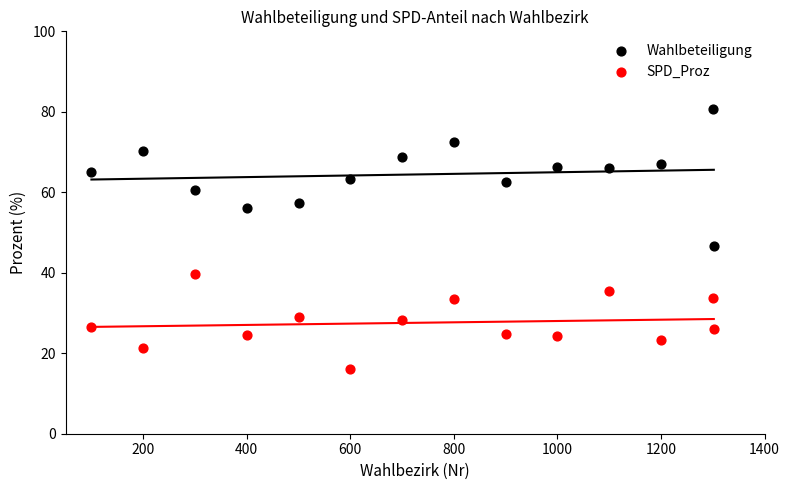

Which series contains the highest Y value?

Wahlbeteiligung